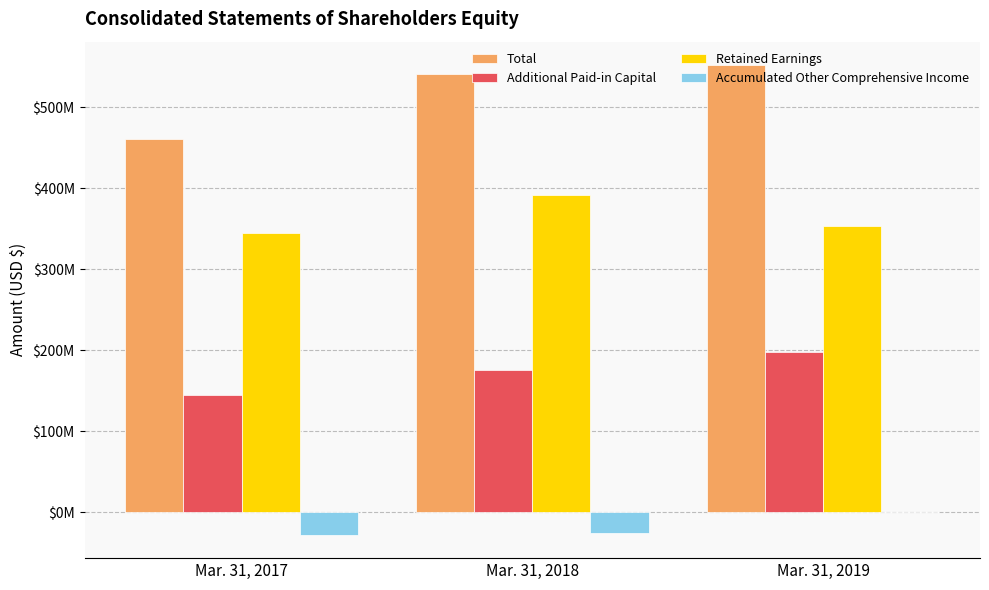

At which label does Accumulated Other Comprehensive Income first exceed -26055080?

Mar. 31, 2019